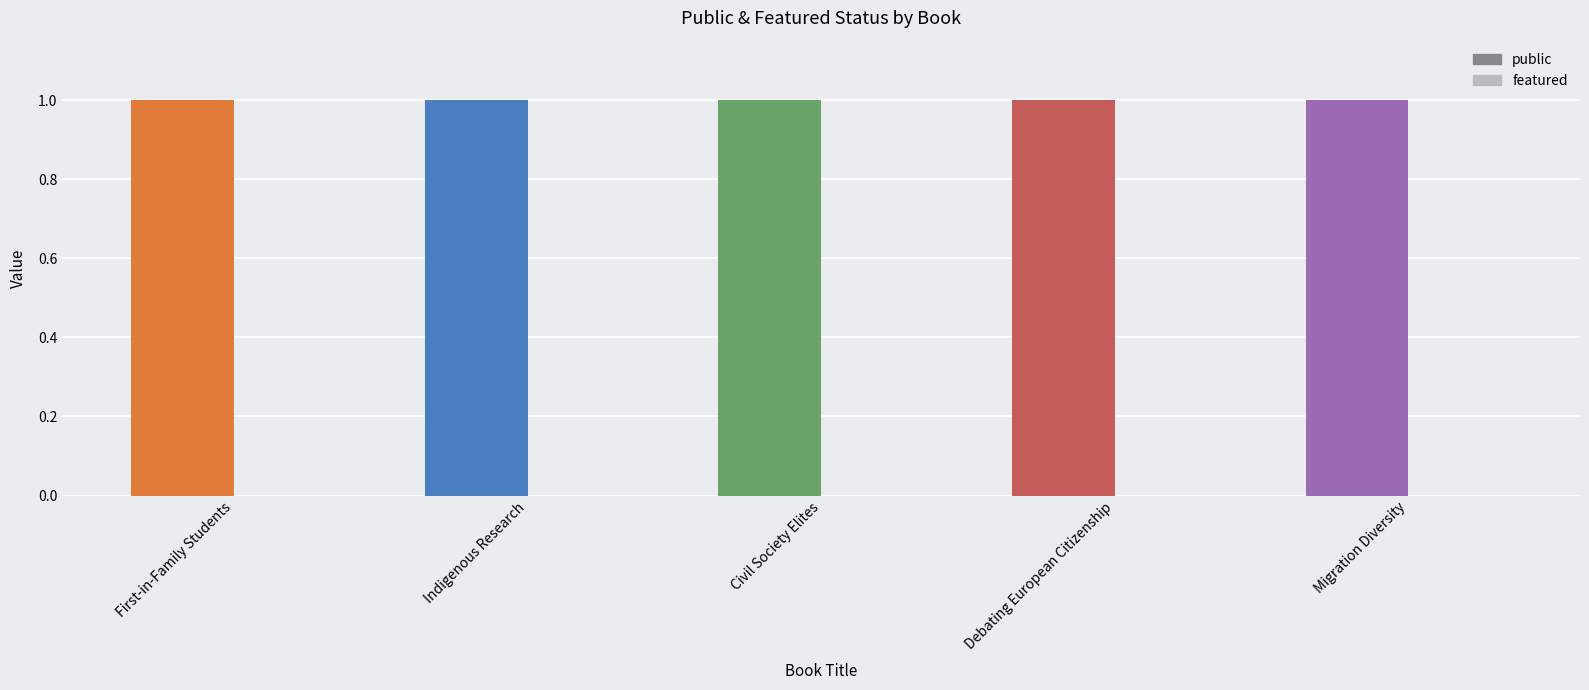

What are all the series names shown in the legend?

public, featured